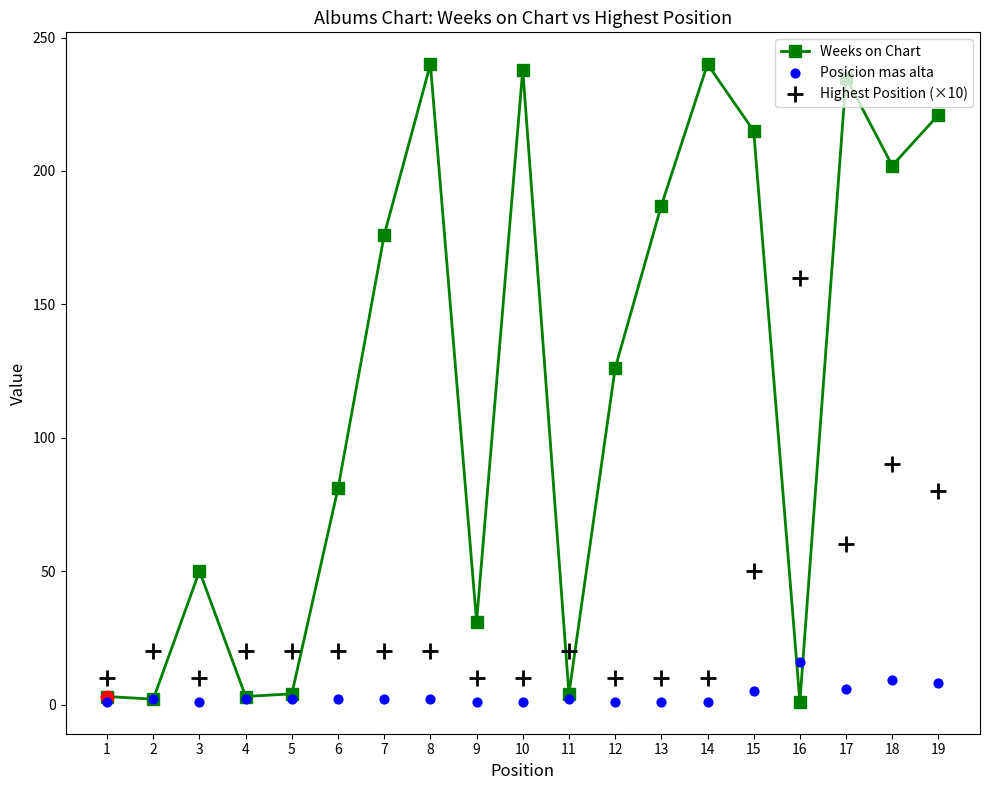

Which series has the largest total across all categories?

Weeks on Chart